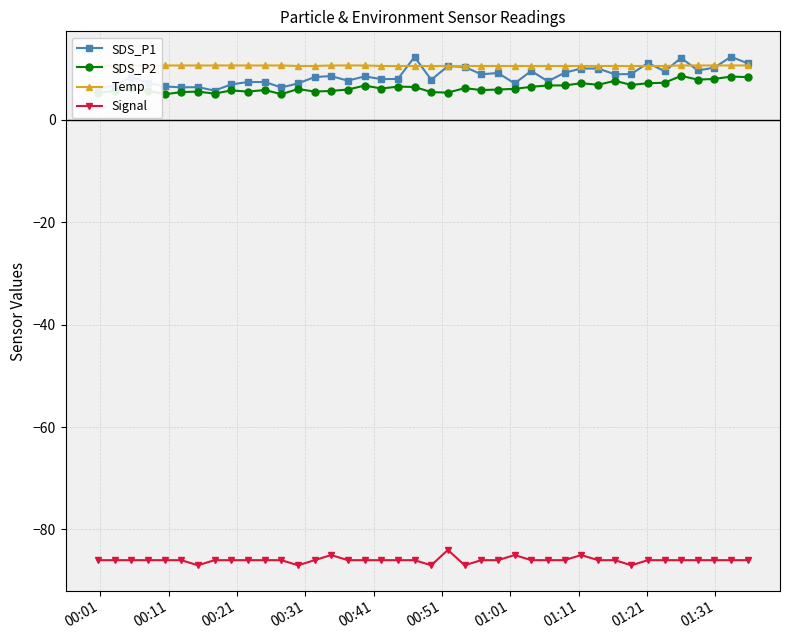

What are all the series names shown in the legend?

SDS_P1, SDS_P2, Temp, Signal